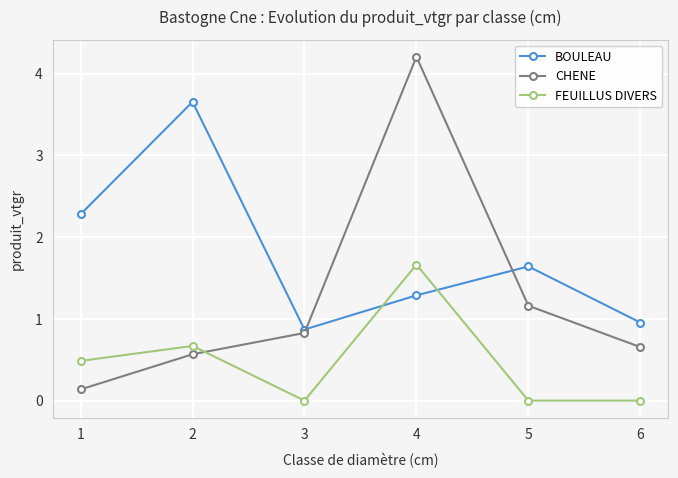

Reading left to right, list all the values displayed in this chart.

BOULEAU: 1=2.3	2=3.7	3=0.9	4=1.3	5=1.6	6=1.0
CHENE: 1=0.1	2=0.6	3=0.8	4=4.2	5=1.2	6=0.7
FEUILLUS DIVERS: 1=0.5	2=0.7	3=0.0	4=1.7	5=0.0	6=0.0